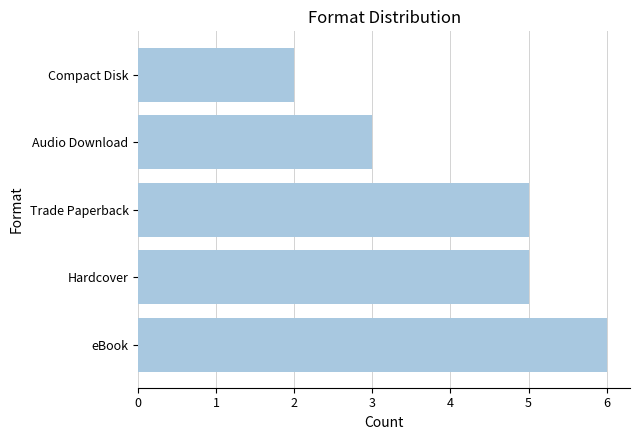

The chart shows a value of 1 at Audio Download. True or false?

False